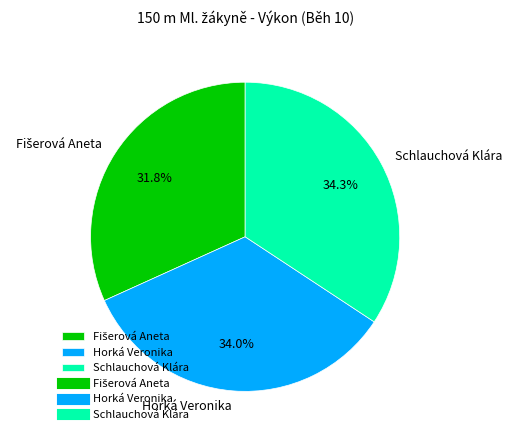

Count the number of slices in the pie.

3